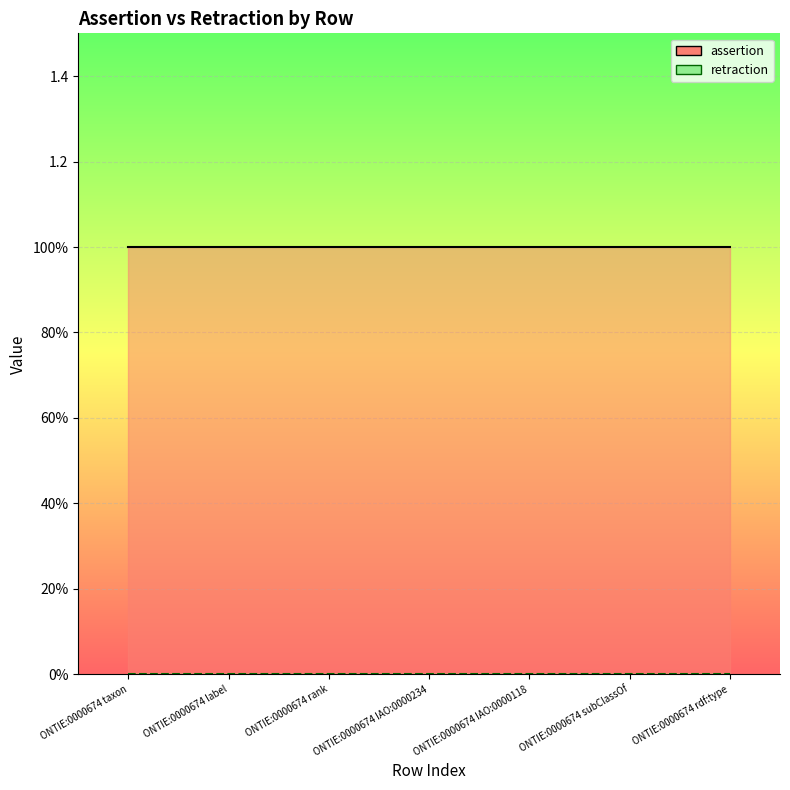

At which label is assertion closest to 1?

ONTIE:0000674 taxon